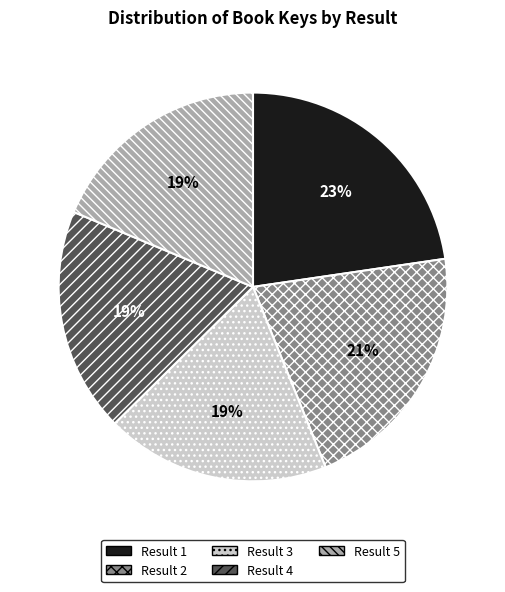

Is the sum of Result 4 and Result 1 greater than half?

No